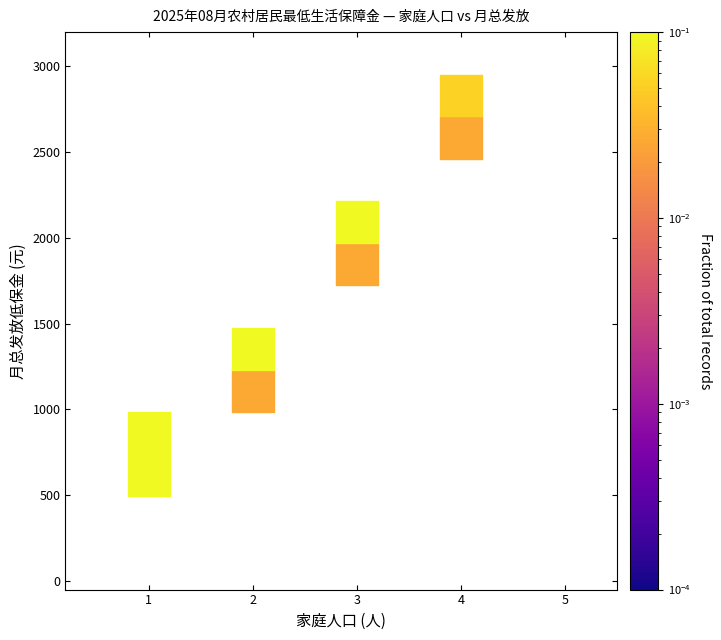

What is the range of Y values (max minus min)?

2215.4